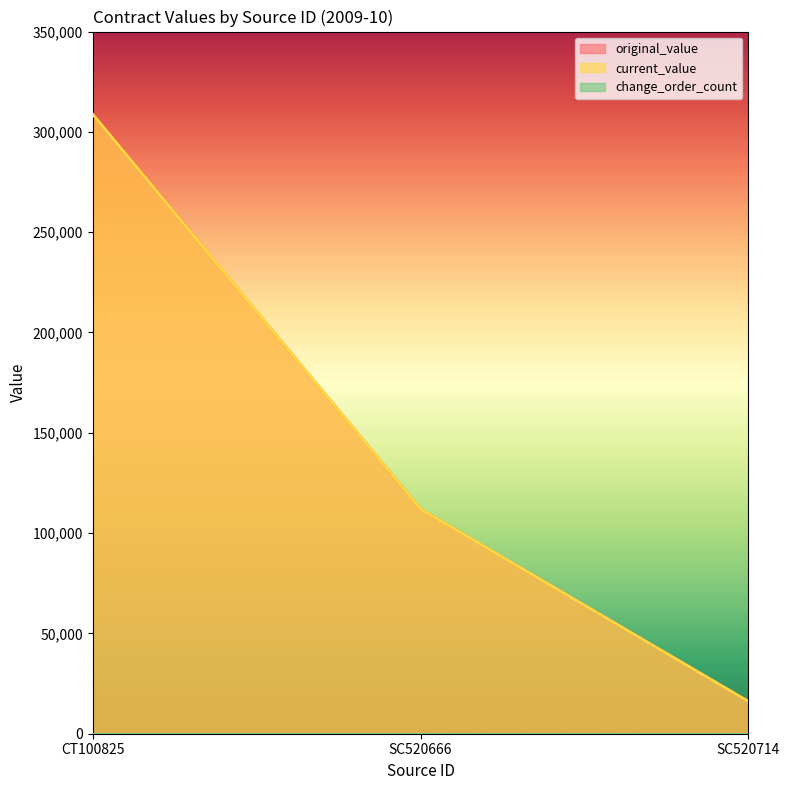

True or false: original_value has a value of 132772 at CT100825.

False